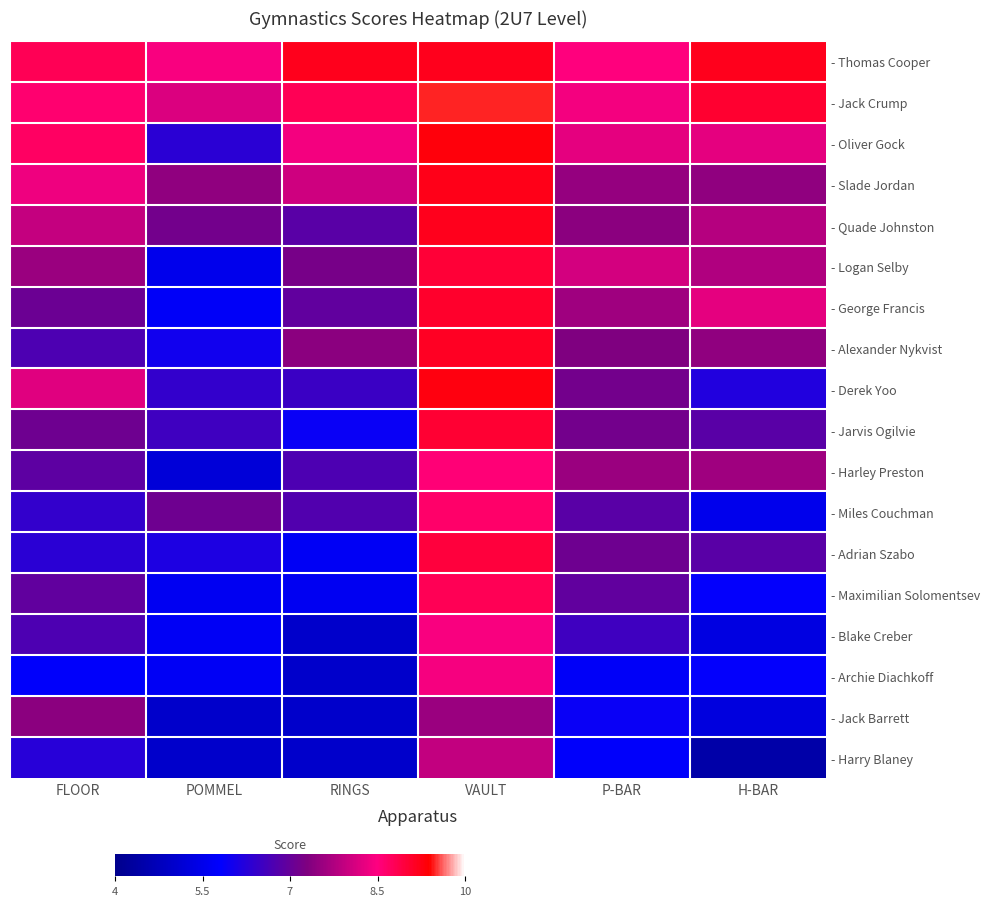

At how many categories does at least one series exceed 8?

6